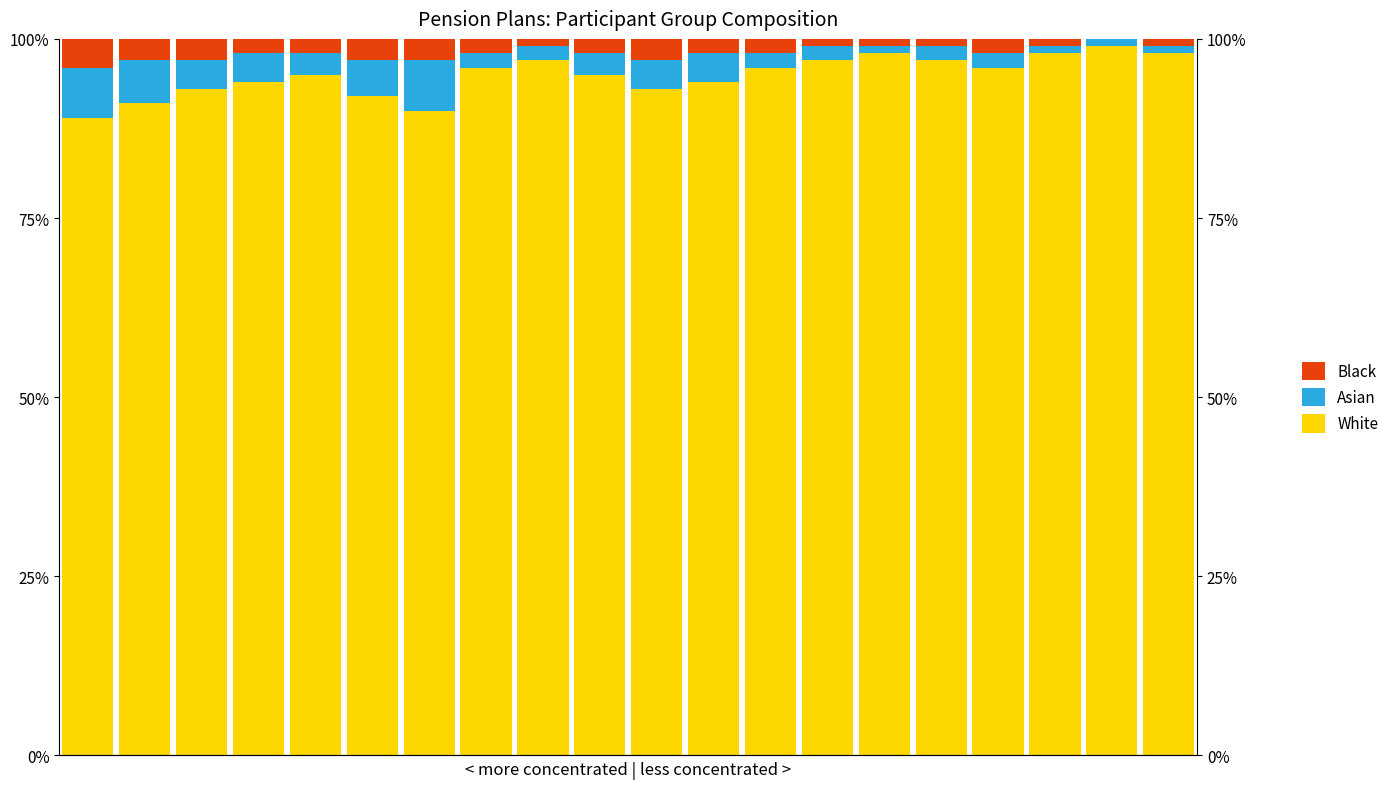

At which category does the chart reach its peak across all series?

18